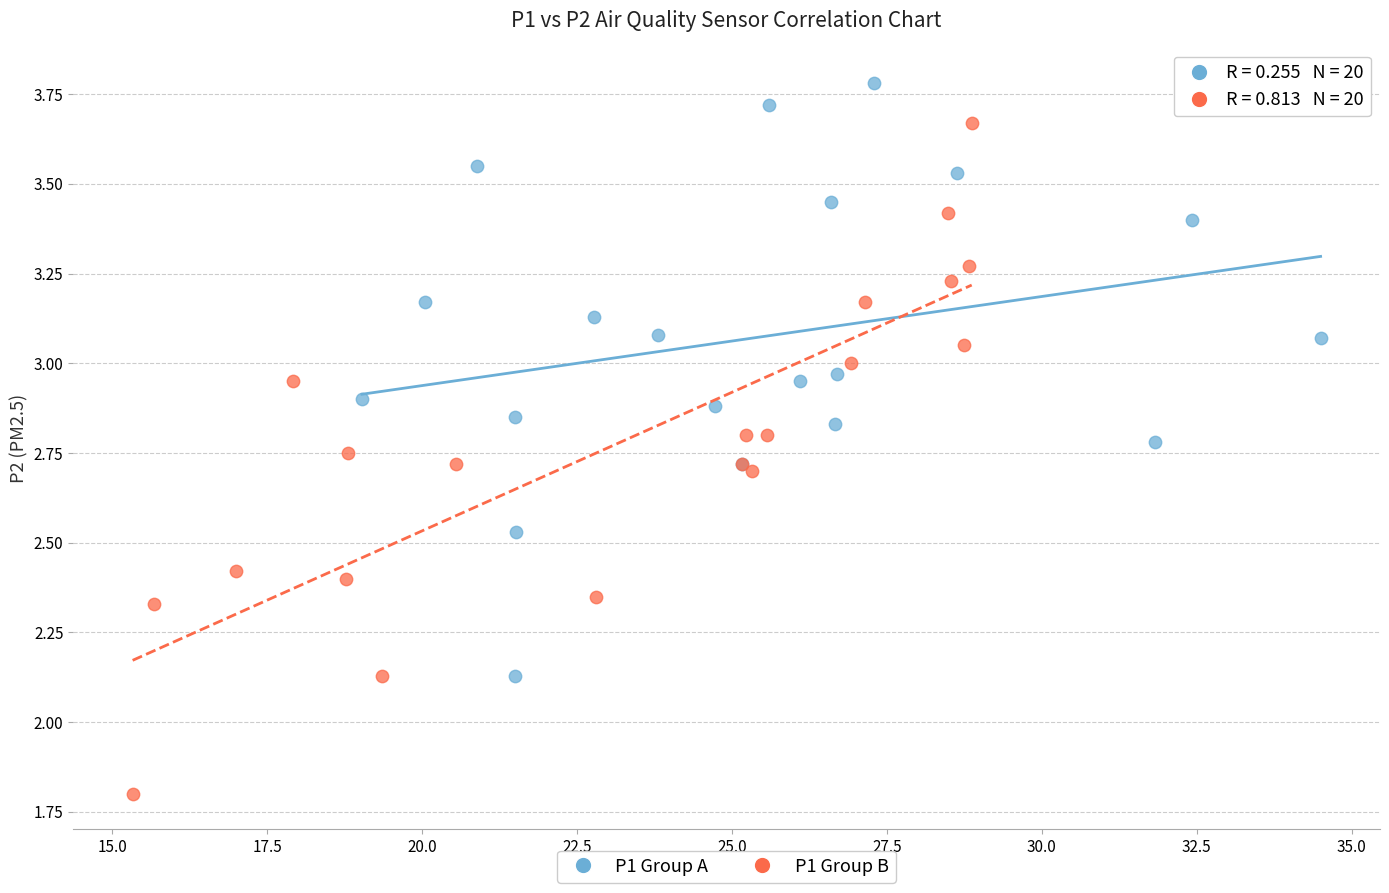

Which series reaches the minimum Y coordinate?

P1 Group B